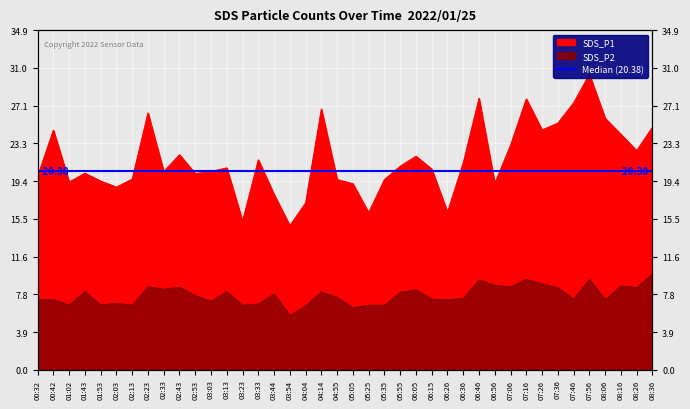

What is the maximum value shown in the chart?

30.4